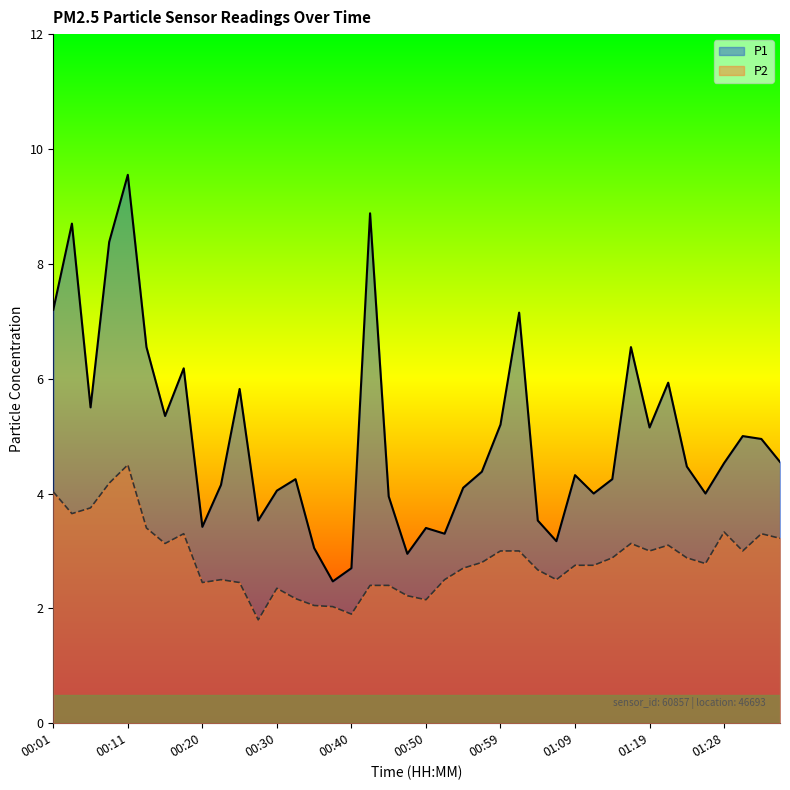

Rank the series at 01:02 from lowest to highest value.

P2, P1